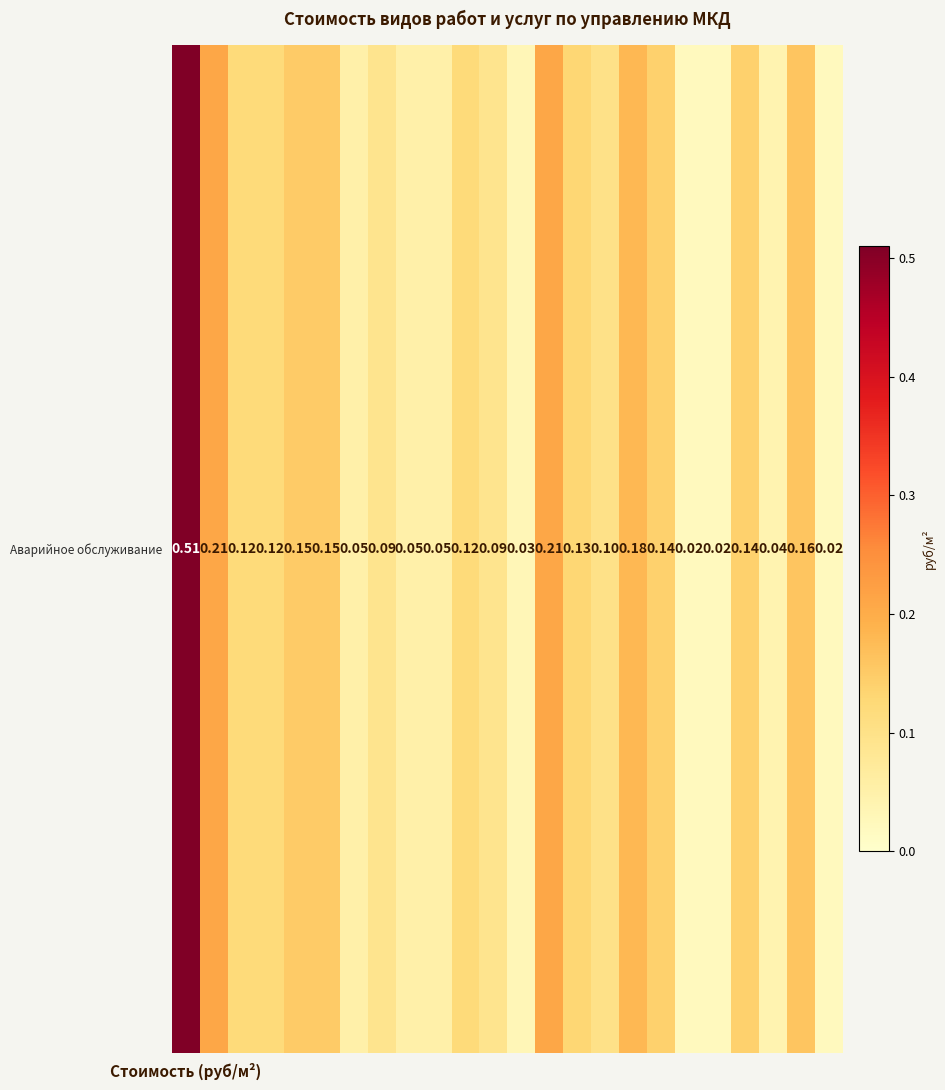

What is the average value?

0.1